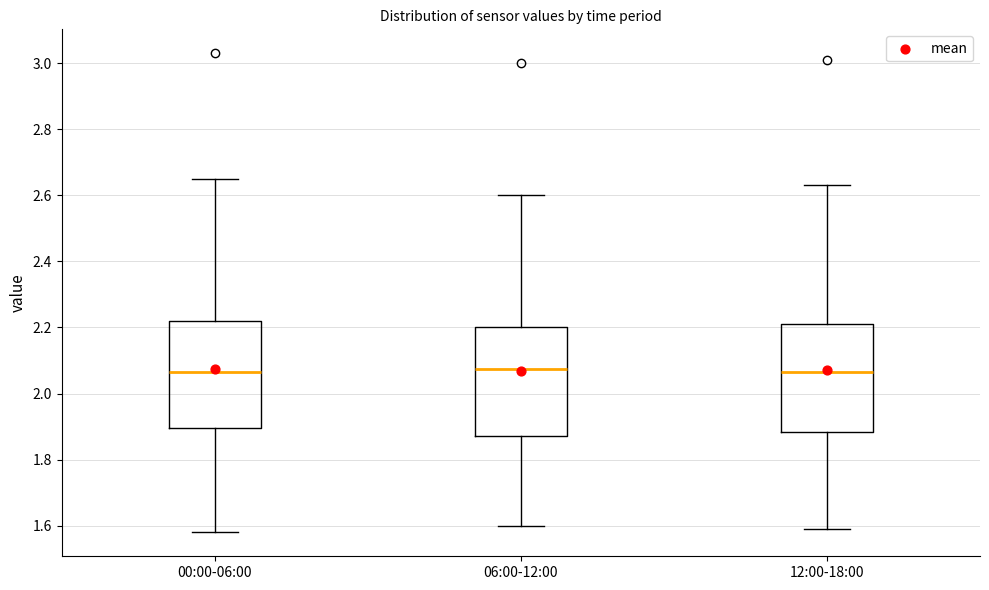

Where is the lower edge of the box for 12:00-18:00 on the y-axis? The values are not printed on the chart, so give them approximately, as read against the axis.

1.88